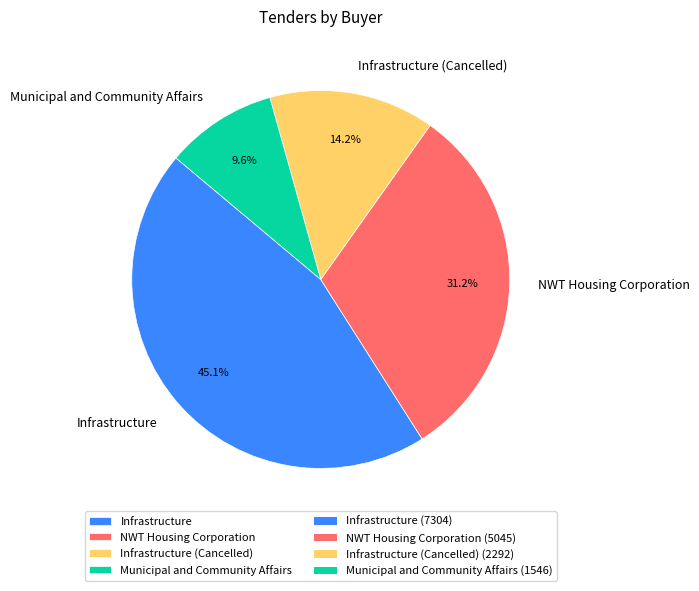

Approximately how many times larger is the value at Municipal and Community Affairs compared to Infrastructure (Cancelled)?

0.7